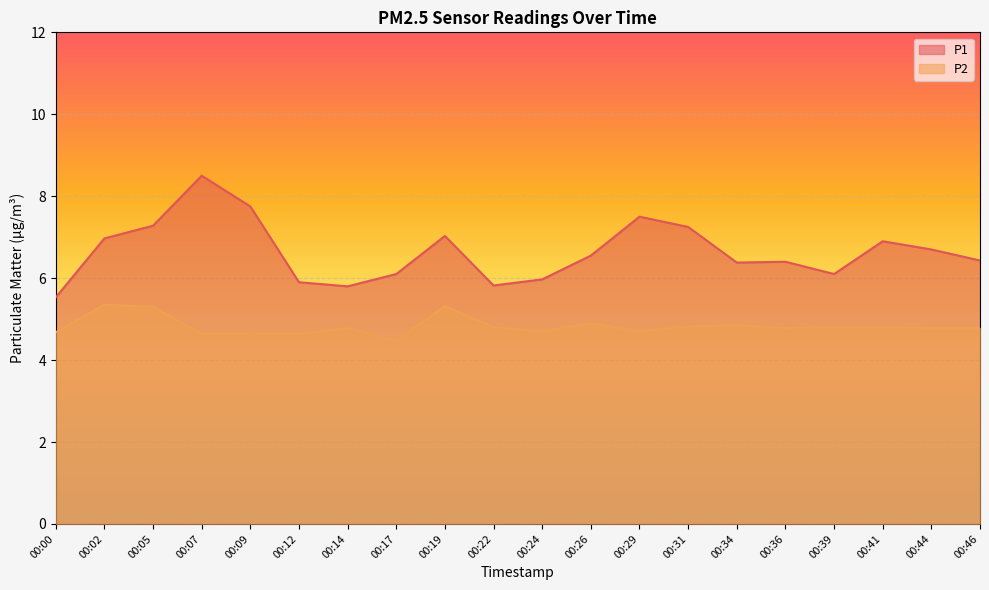

How many series are shown in this chart?

2